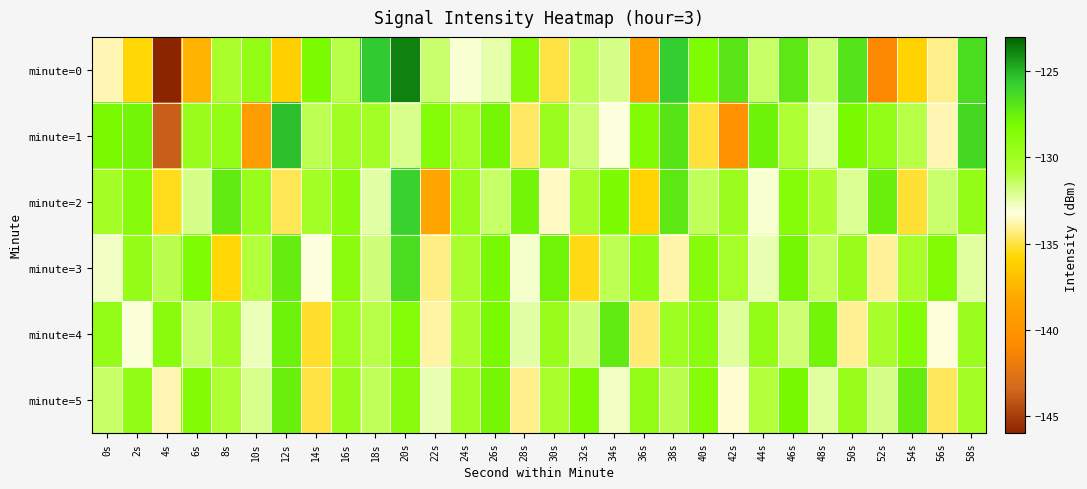

Reading right to left, extract all data points from this chart.

minute=0: 58s=-126.5	56s=-134.2	54s=-136.0	52s=-141.0	50s=-126.9	48s=-131.7	46s=-127.1	44s=-131.5	42s=-127.0	40s=-128.2	38s=-125.7	36s=-138.6	34s=-131.9	32s=-131.3	30s=-135.0	28s=-128.7	26s=-132.4	24s=-133.0	22s=-131.5	20s=-123.8	18s=-125.5	16s=-131.0	14s=-128.1	12s=-136.2	10s=-129.3	8s=-130.5	6s=-137.6	4s=-146.0	2s=-135.7	0s=-133.7
minute=1: 58s=-126.3	56s=-133.7	54s=-131.0	52s=-129.4	50s=-128.1	48s=-132.5	46s=-130.8	44s=-127.6	42s=-140.2	40s=-135.1	38s=-126.9	36s=-128.4	34s=-133.2	32s=-131.7	30s=-129.8	28s=-134.6	26s=-127.9	24s=-130.3	22s=-128.5	20s=-132.0	18s=-130.1	16s=-130.1	14s=-131.2	12s=-125.3	10s=-139.2	8s=-129.4	6s=-129.6	4s=-143.8	2s=-127.8	0s=-128.1
minute=2: 58s=-129.3	56s=-131.6	54s=-135.2	52s=-127.5	50s=-132.1	48s=-130.7	46s=-128.6	44s=-133.0	42s=-129.8	40s=-131.3	38s=-127.1	36s=-135.9	34s=-128.2	32s=-130.4	30s=-133.6	28s=-127.8	26s=-131.5	24s=-129.7	22s=-138.3	20s=-125.8	18s=-132.4	16s=-128.9	14s=-130.1	12s=-134.8	10s=-129.6	8s=-127.3	6s=-131.9	4s=-135.4	2s=-128.7	0s=-130.2
minute=3: 58s=-132.3	56s=-128.4	54s=-130.5	52s=-134.0	50s=-129.7	48s=-131.4	46s=-127.9	44s=-132.6	42s=-130.3	40s=-128.7	38s=-133.8	36s=-129.1	34s=-131.2	32s=-135.5	30s=-127.7	28s=-132.9	26s=-128.0	24s=-130.6	22s=-134.3	20s=-126.5	18s=-131.8	16s=-129.0	14s=-133.2	12s=-127.4	10s=-130.9	8s=-135.7	6s=-128.3	4s=-131.1	2s=-129.5	0s=-132.8
minute=4: 58s=-129.8	56s=-133.3	54s=-128.6	52s=-130.4	50s=-134.1	48s=-127.8	46s=-131.7	44s=-129.3	42s=-132.2	40s=-128.9	38s=-130.0	36s=-134.5	34s=-127.3	32s=-131.8	30s=-129.6	28s=-132.4	26s=-128.1	24s=-130.7	22s=-133.9	20s=-128.5	18s=-131.0	16s=-129.9	14s=-135.3	12s=-127.6	10s=-132.7	8s=-130.2	6s=-131.6	4s=-128.8	2s=-133.1	0s=-129.4
minute=5: 58s=-130.2	56s=-134.7	54s=-127.4	52s=-131.9	50s=-129.6	48s=-132.3	46s=-128.0	44s=-130.9	42s=-133.4	40s=-128.6	38s=-131.1	36s=-129.4	34s=-132.8	32s=-128.3	30s=-130.5	28s=-134.2	26s=-127.9	24s=-130.1	22s=-132.6	20s=-128.8	18s=-131.3	16s=-129.7	14s=-135.0	12s=-127.5	10s=-132.0	8s=-130.8	6s=-128.4	4s=-133.7	2s=-129.2	0s=-131.5